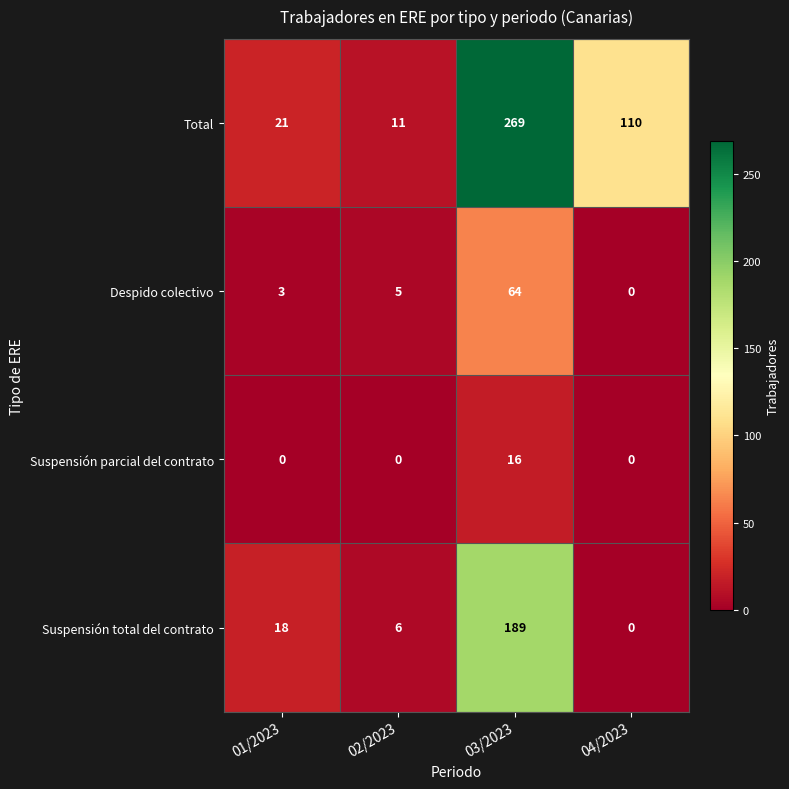

What is the maximum value shown in the chart?

269